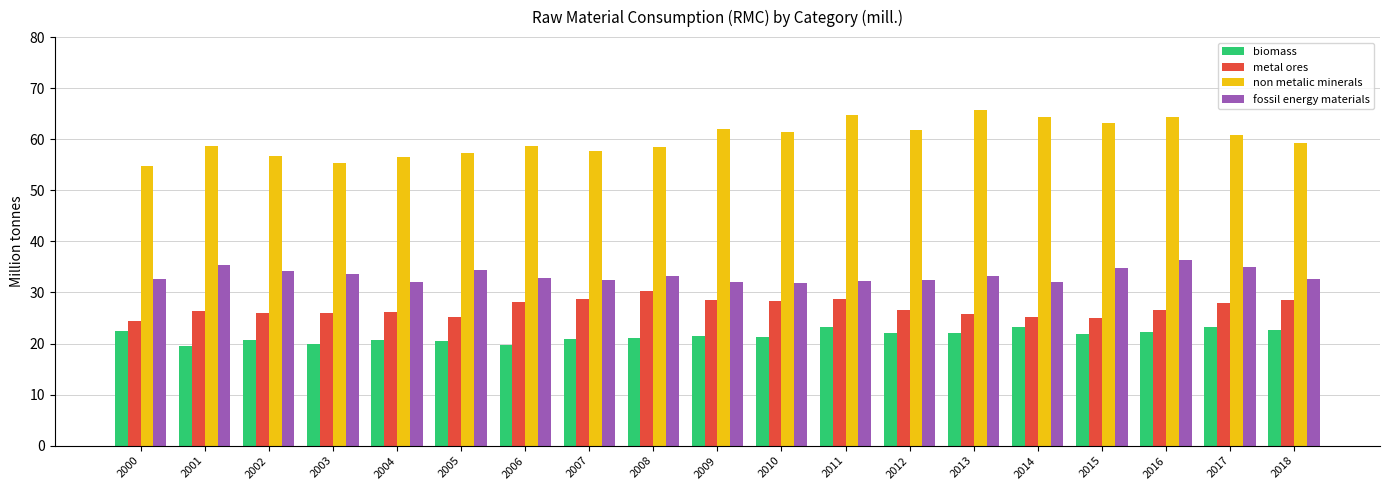

What value does the biomass series have at 2013?

22.0